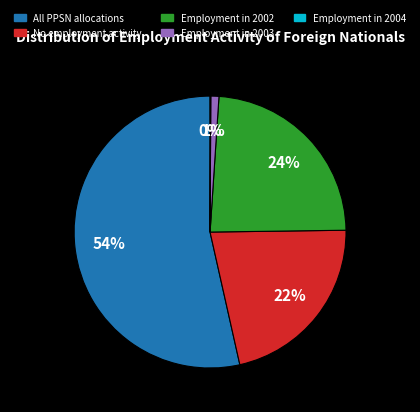

To the nearest percent, what is the difference between the No employment activity and Employment in 2003 slice percentages?

21%